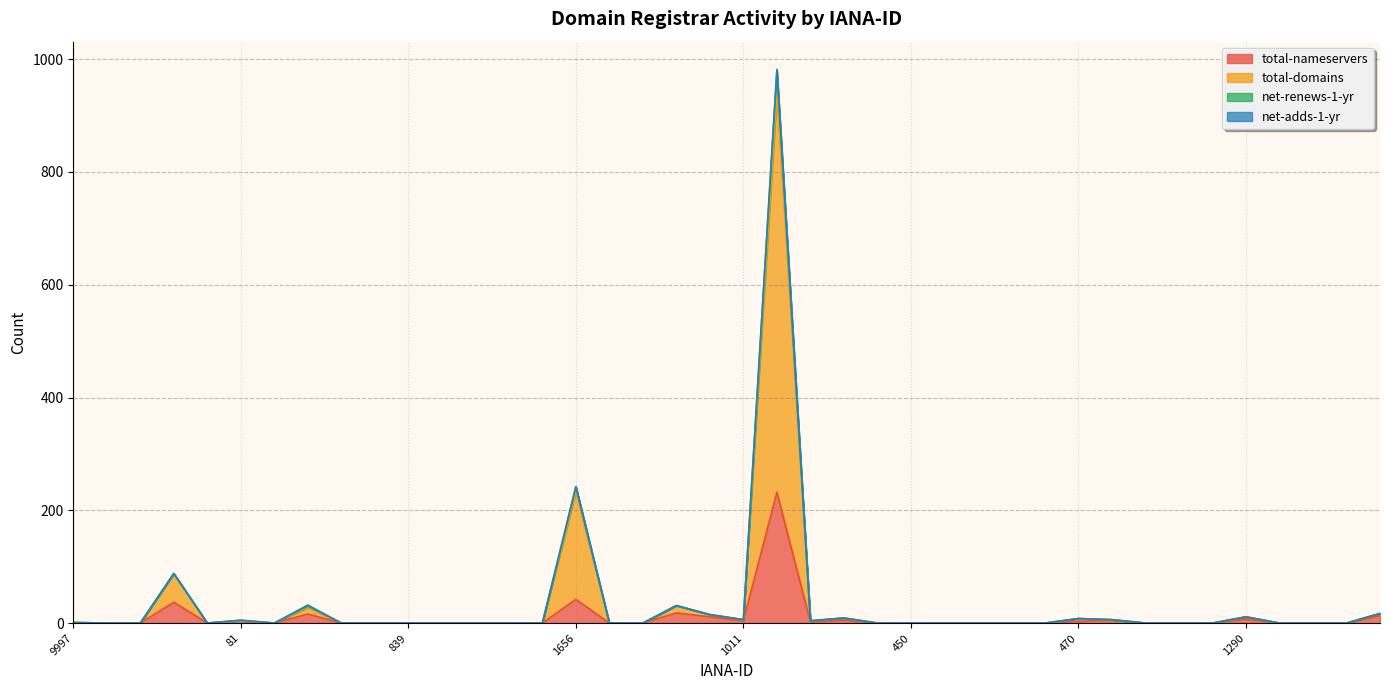

What is the difference between the maximum and minimum values in the total-nameservers series?

232